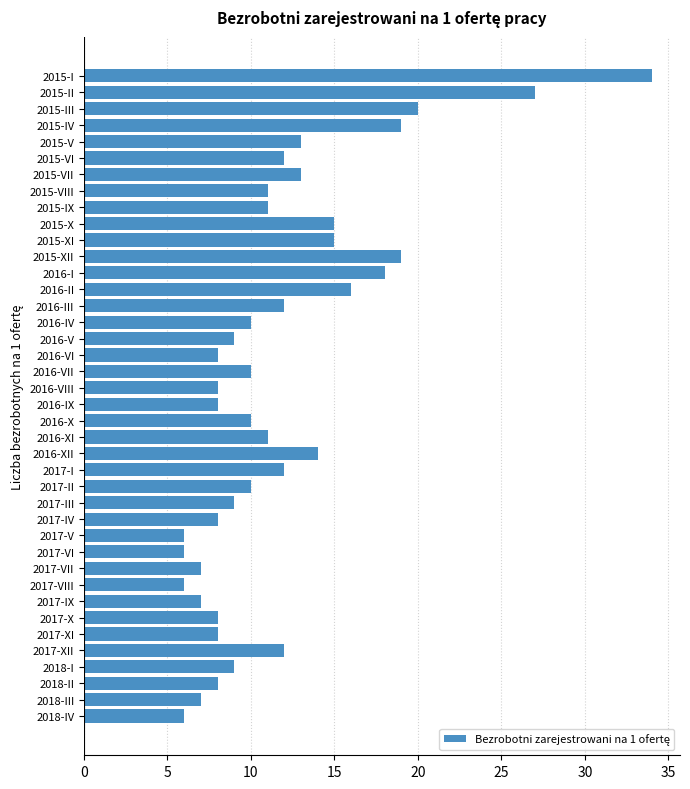

True or false: the data shows 6 at 2017-V.

True